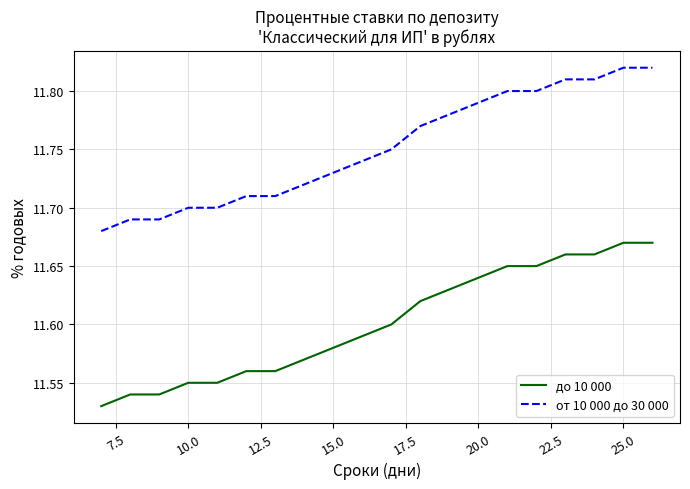

Which series has the largest total across all categories?

от 10 000 до 30 000